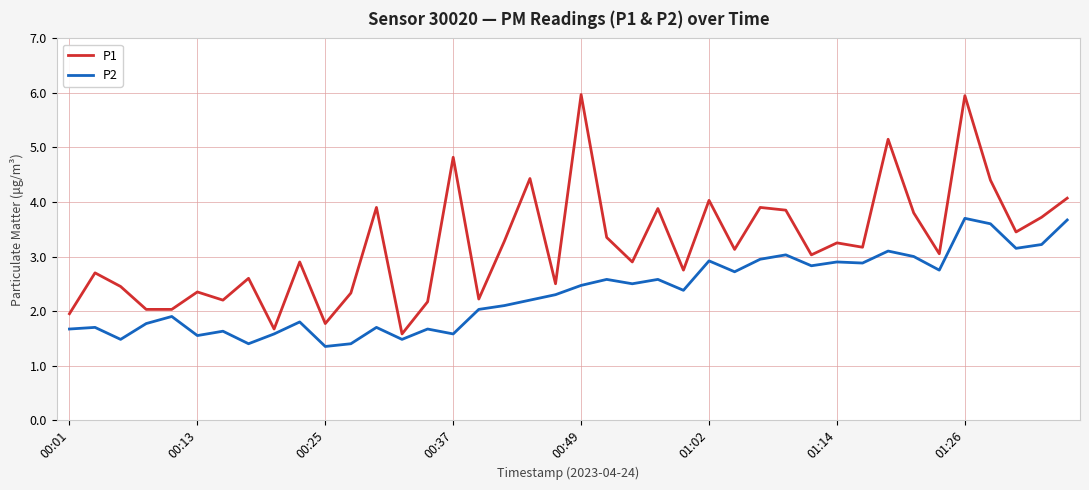

Which series has the largest range (max minus min)?

P1